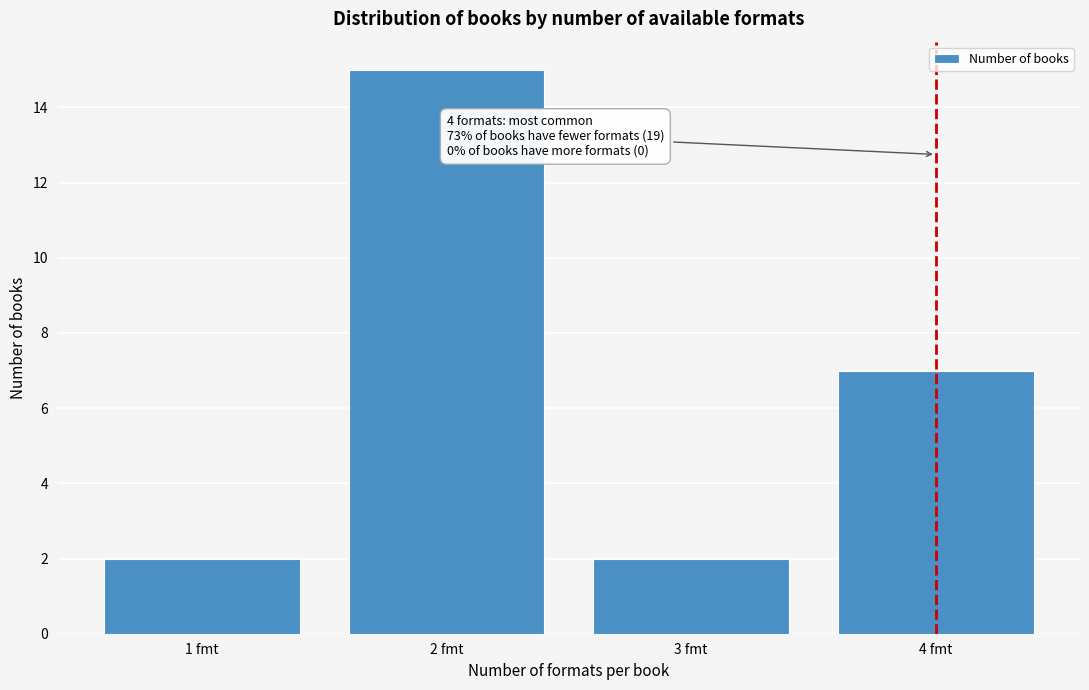

Reading left to right, transcribe all the data shown in this chart.

1 fmt=2	2 fmt=15	3 fmt=2	4 fmt=7